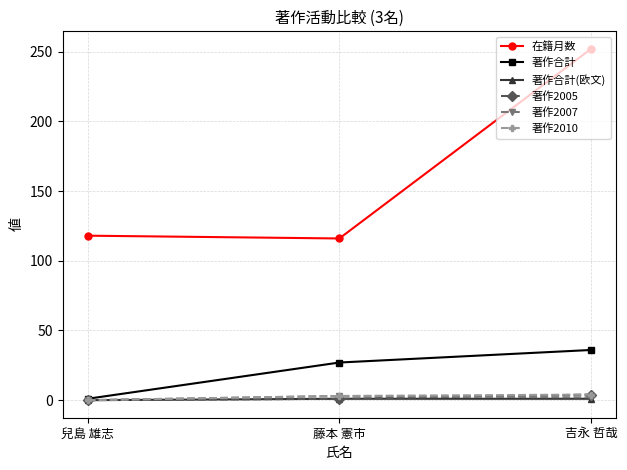

True or false: 著作2007 has a value of 3 at 藤本 憲市.

True